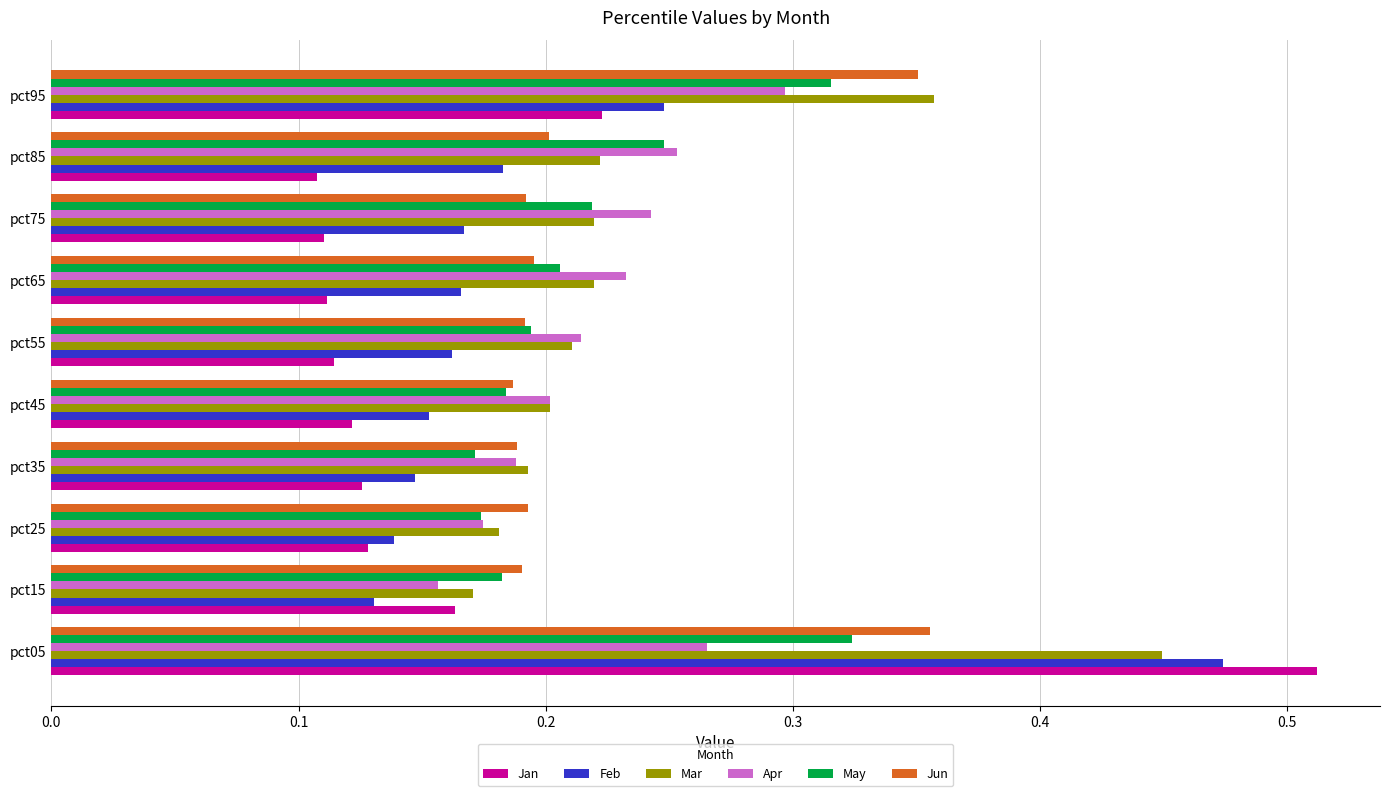

Which series has the largest range (max minus min)?

Jan